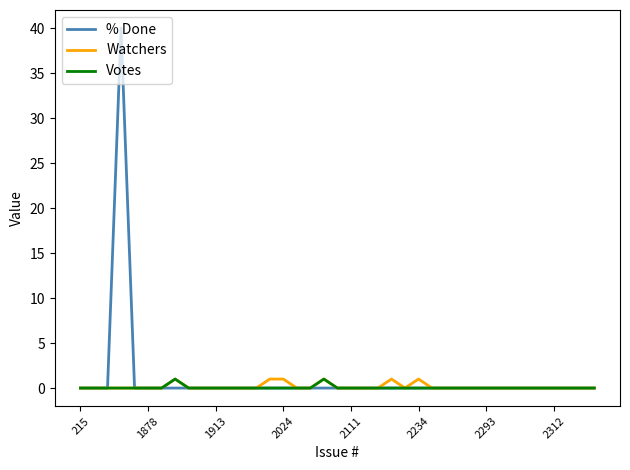

Reading left to right, what are all the values shown in this chart?

% Done: 0	0	0	40	0	0	0	0	0	0	0	0	0	0	0	0	0	0	0	0	0	0	0	0	0	0	0	0	0	0	0	0	0	0	0	0	0	0	0
Watchers: 0	0	0	0	0	0	0	1	0	0	0	0	0	0	1	1	0	0	1	0	0	0	0	1	0	1	0	0	0	0	0	0	0	0	0	0	0	0	0
Votes: 0	0	0	0	0	0	0	1	0	0	0	0	0	0	0	0	0	0	1	0	0	0	0	0	0	0	0	0	0	0	0	0	0	0	0	0	0	0	0